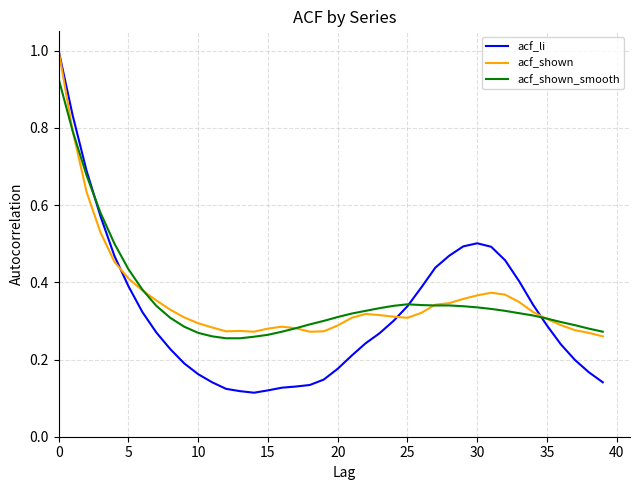

Which series has the widest spread of values?

acf_li